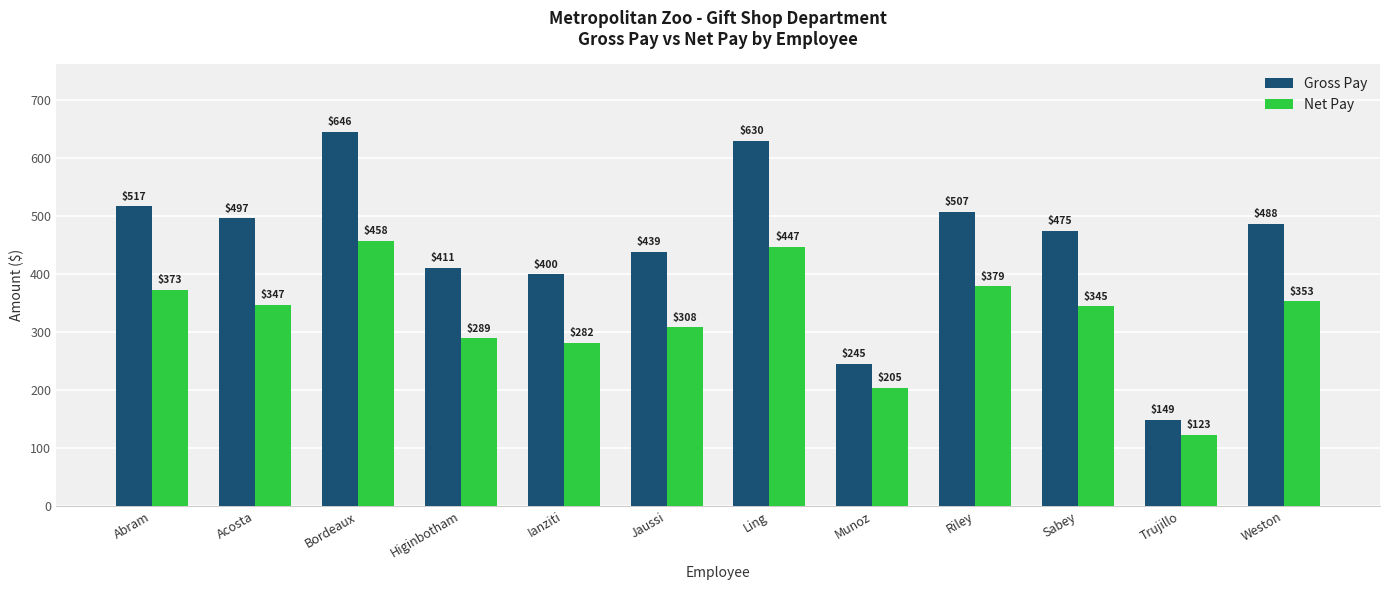

Rank the series by their average value, from highest to lowest.

Gross Pay, Net Pay